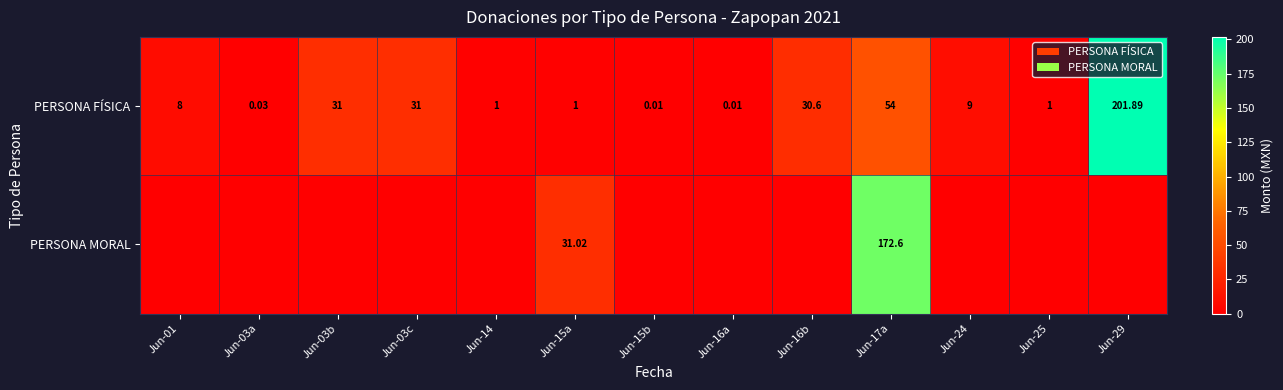

What is the spread (max minus min) of values at Jun-14?

1.0